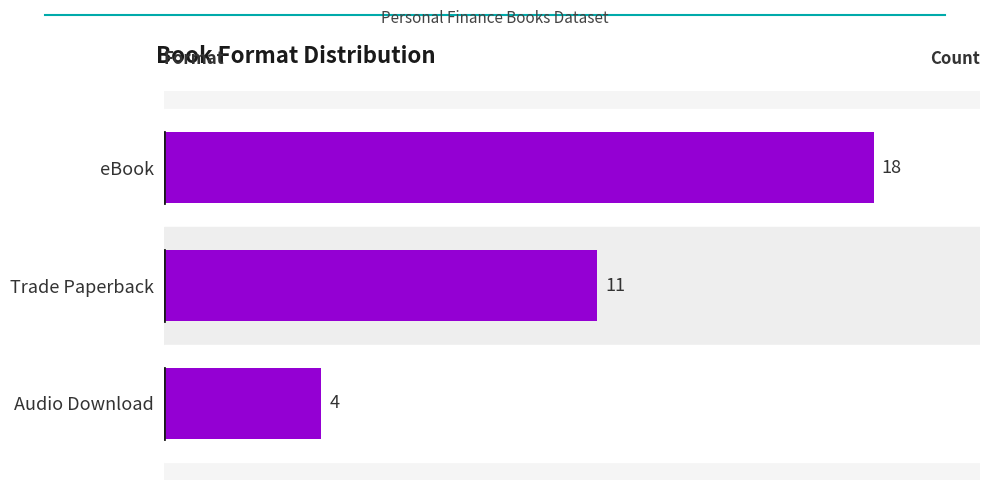

Count the values in the range 4 to 18.

3